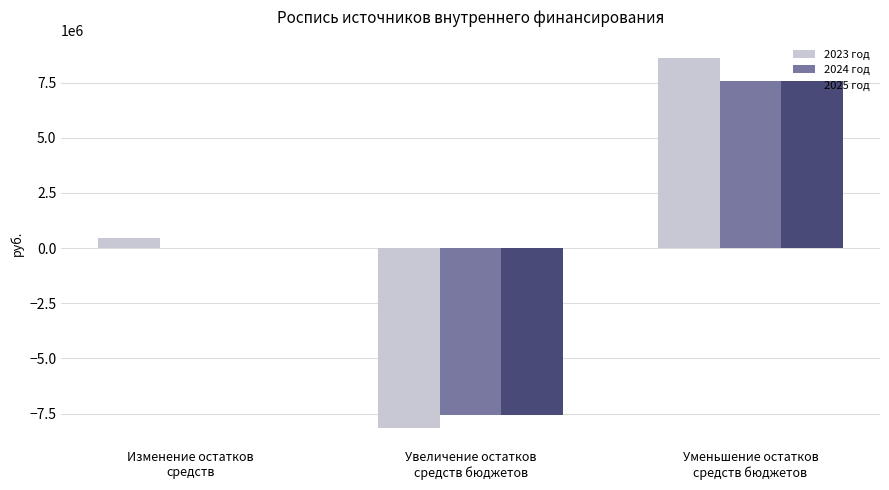

What is the sum of all 2023 год values?

921813.5